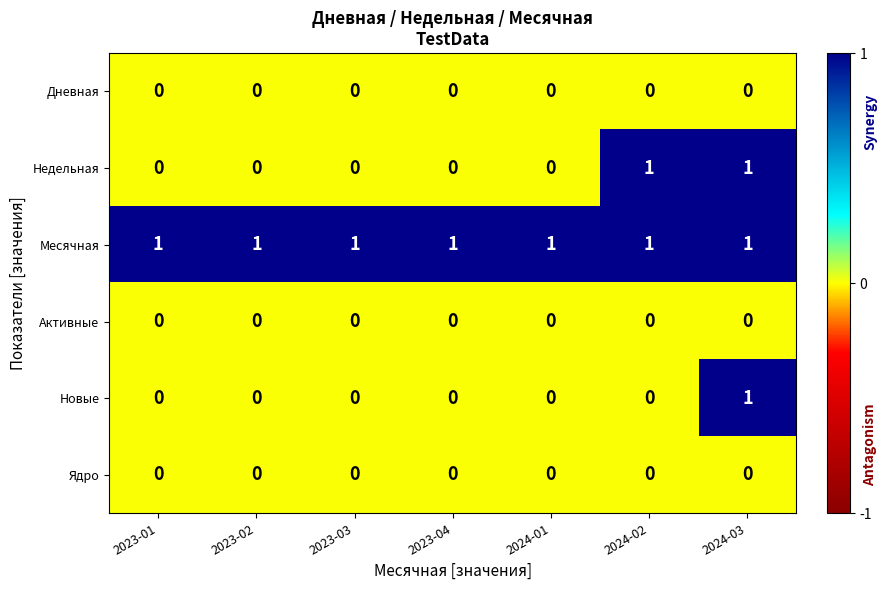

The Месячная series shows 0 at 2024-02. True or false?

False